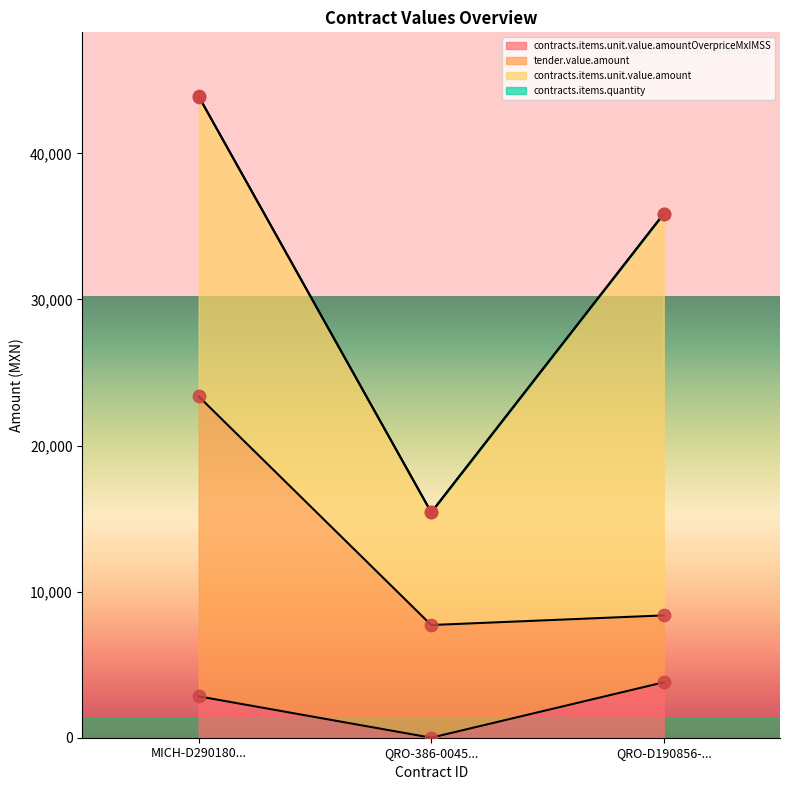

Which series contains the lowest Y value?

contracts.items.unit.value.amountOverpriceMxIMSS